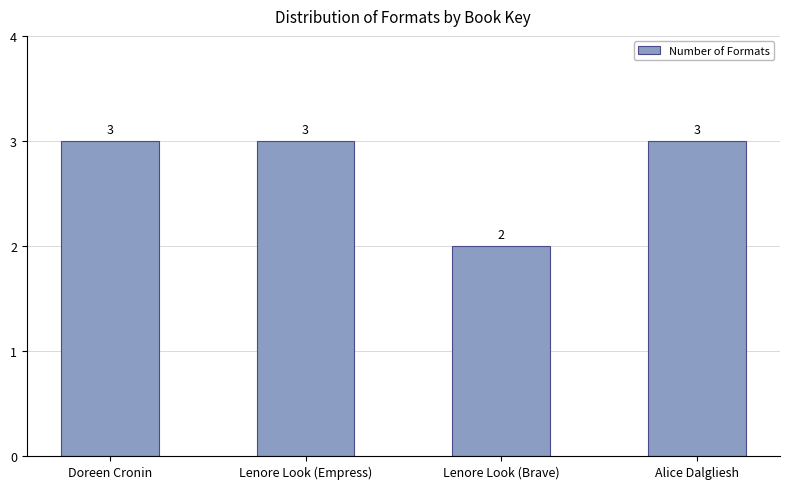

True or false: the data shows 3 at Alice Dalgliesh.

True